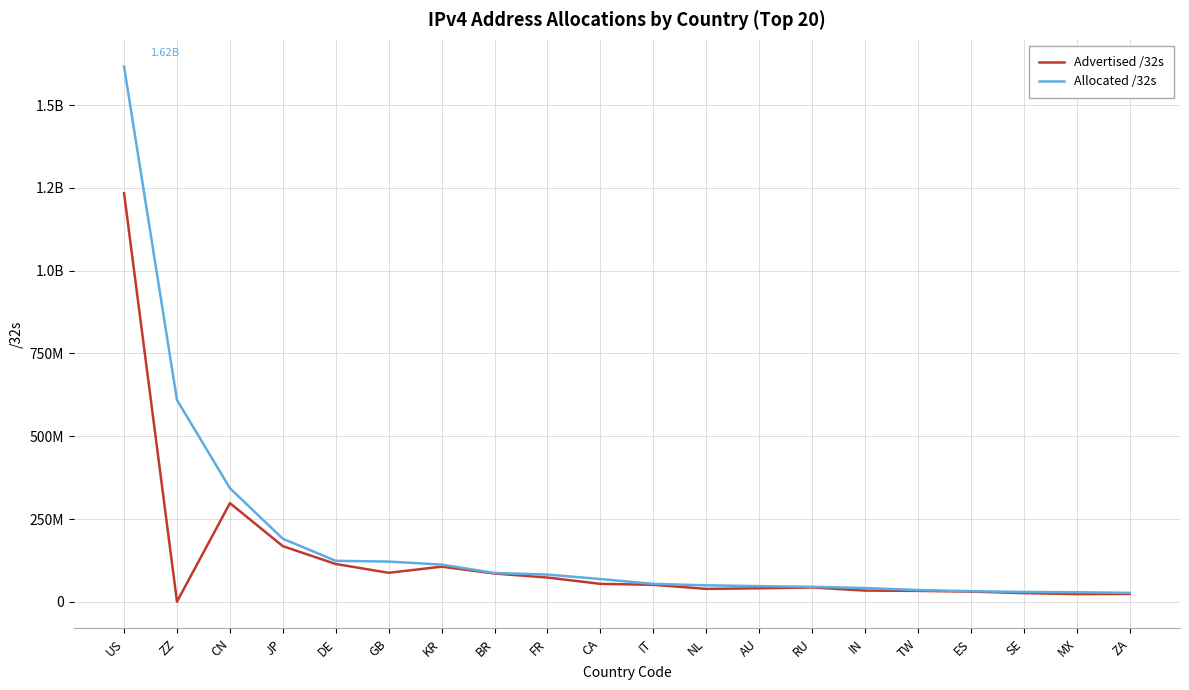

Which series has the largest total across all categories?

Allocated /32s